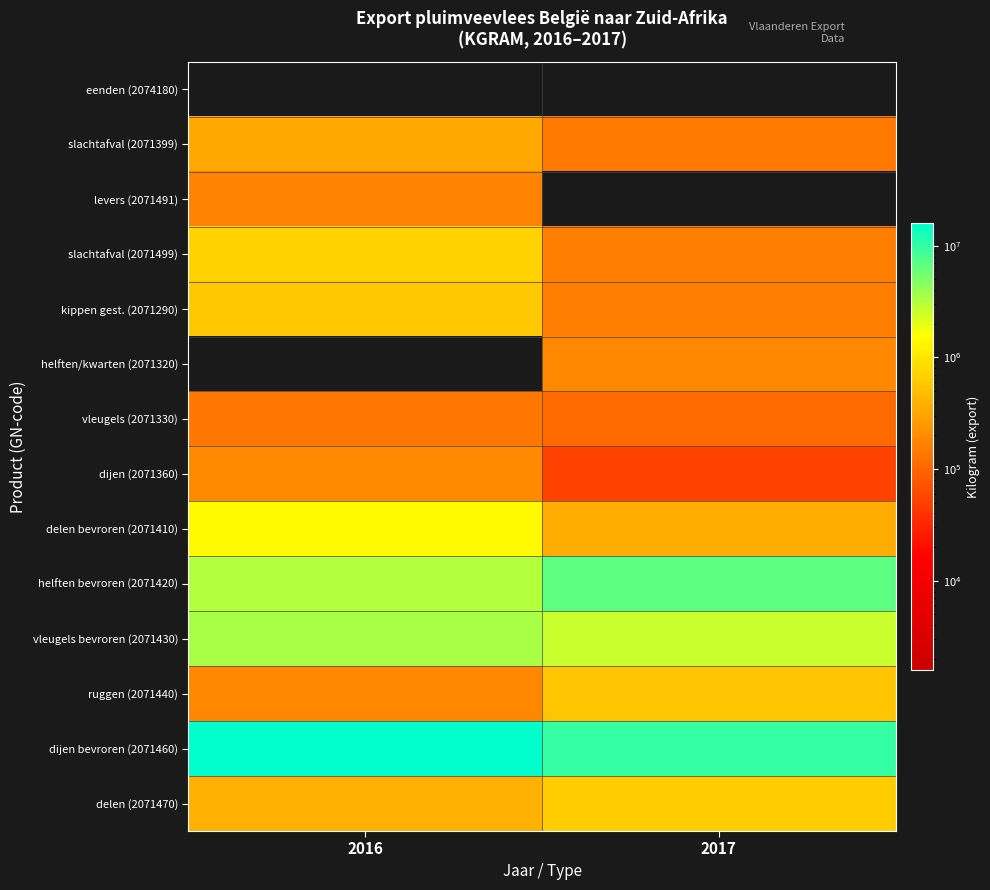

Which series has the largest total across all categories?

dijen bevroren (2071460)